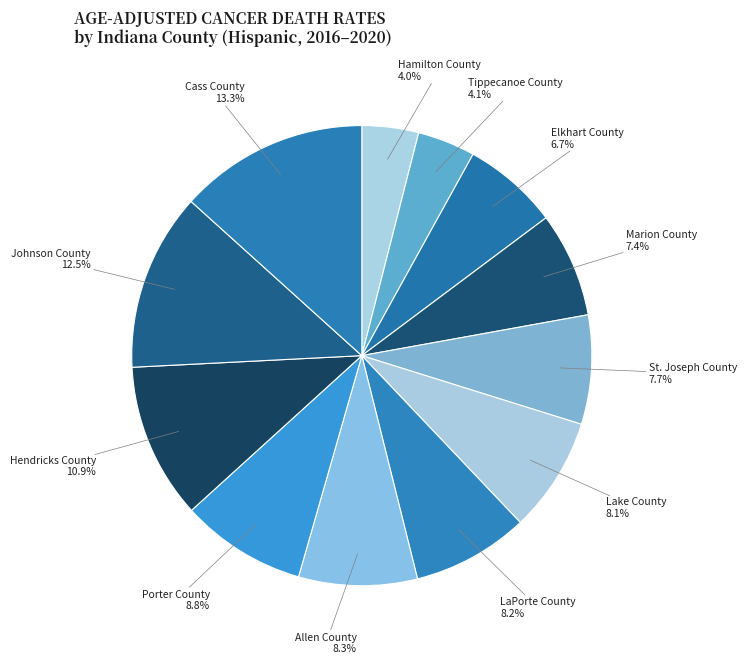

Do Hamilton County and Hendricks County together represent more than half of the pie?

No